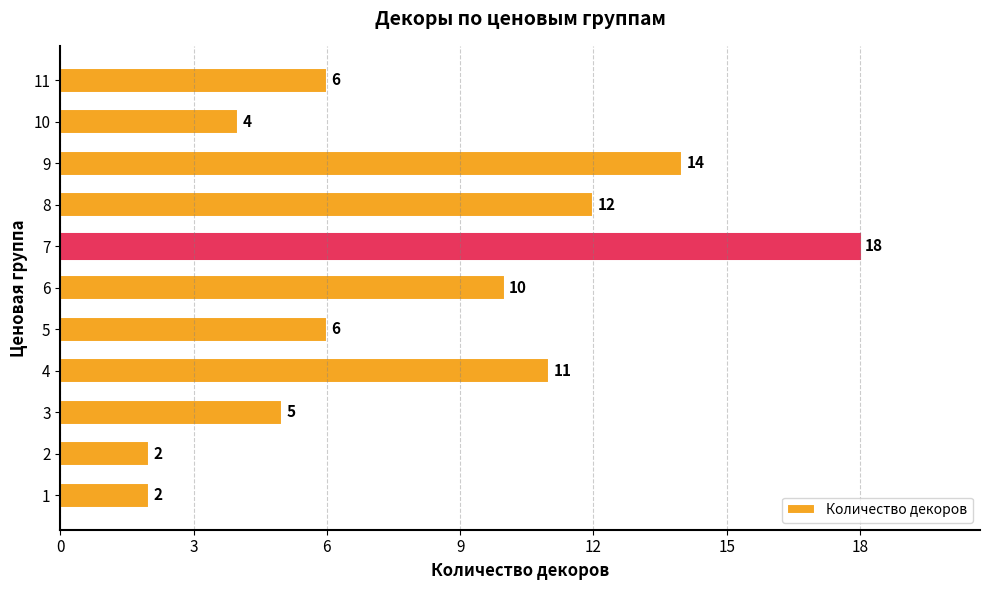

Reading bottom to top, what are all the values shown in this chart?

1=2	2=2	3=5	4=11	5=6	6=10	7=18	8=12	9=14	10=4	11=6